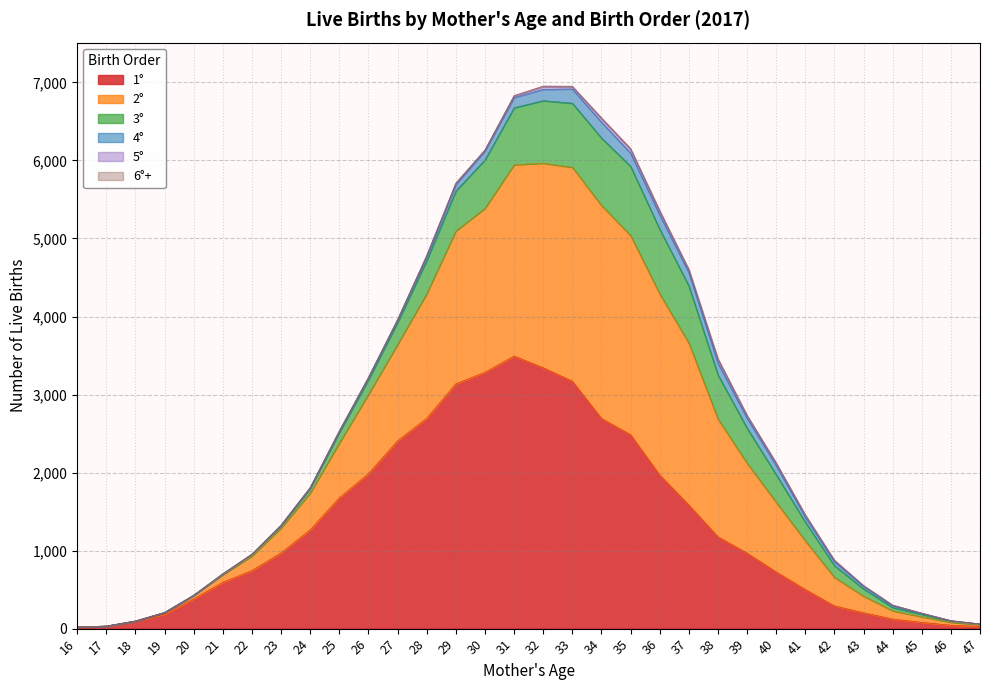

Rank the series at 30 from lowest to highest value.

6°+, 5°, 4°, 3°, 2°, 1°